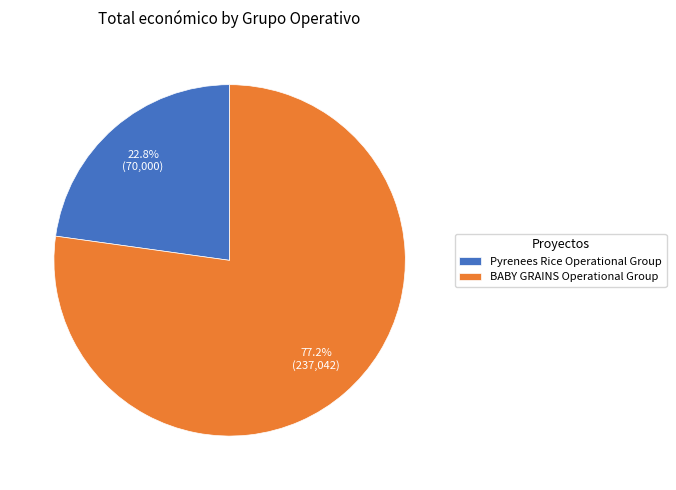

Rank the categories by value from highest to lowest.

BABY GRAINS Operational Group, Pyrenees Rice Operational Group